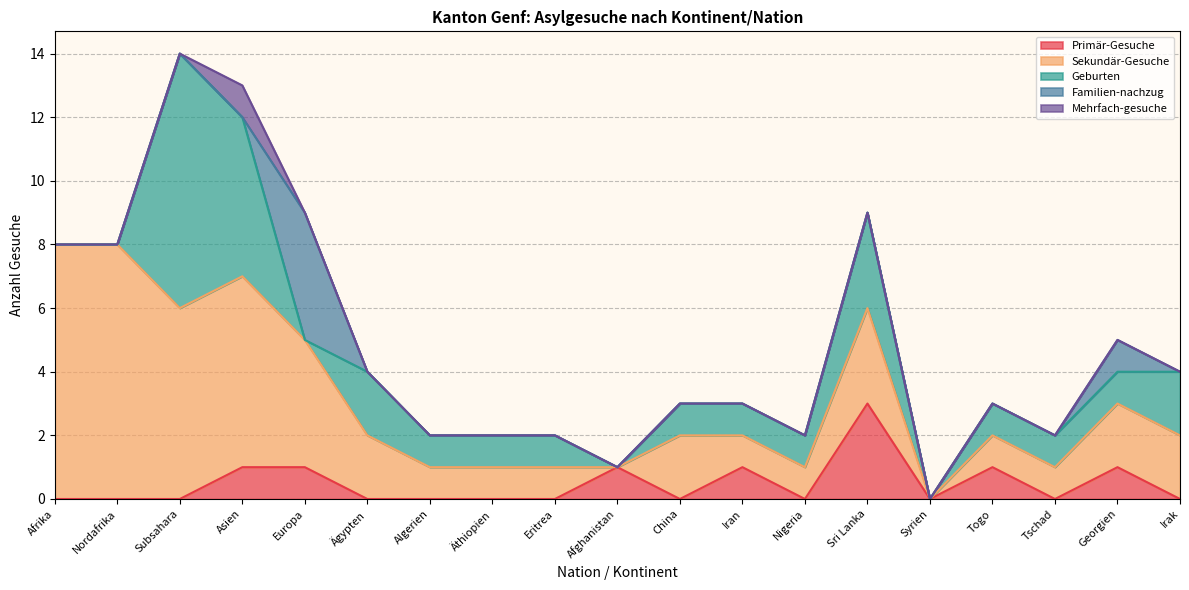

Where is the first local maximum for Familien-nachzug?

Europa